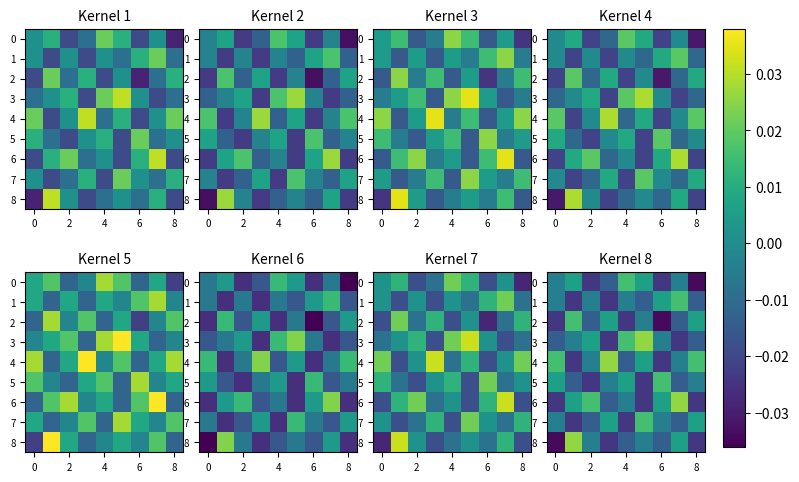

The value of 0 at 0 is -0.0. True or false?

False